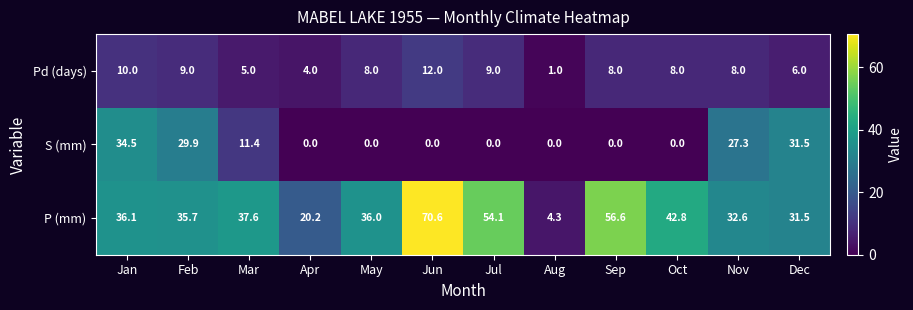

What is the average value of the Pd (days) series?

7.3